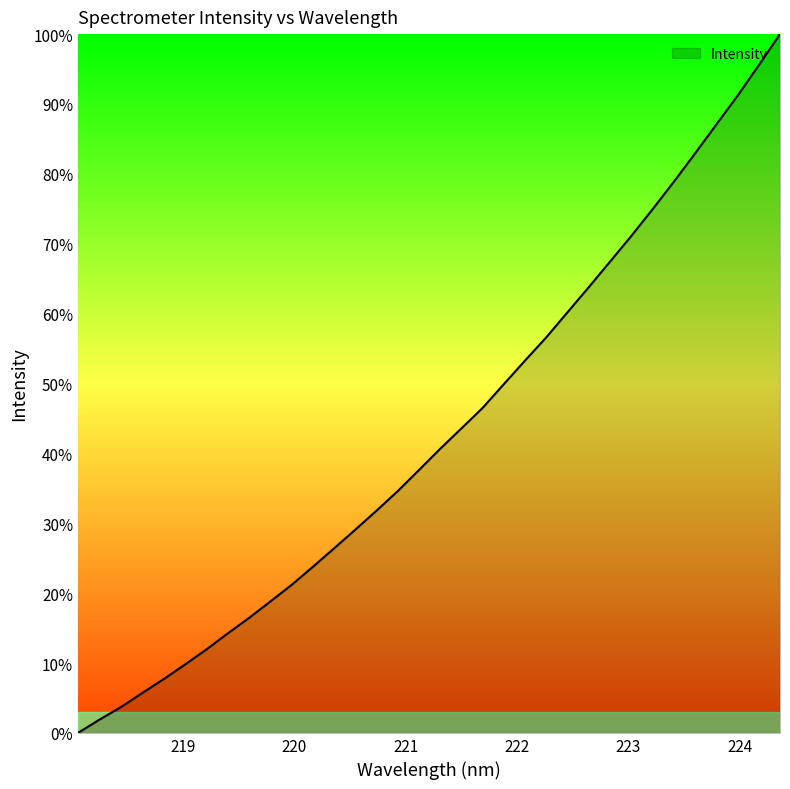

What is the maximum value shown in the chart?

100.0